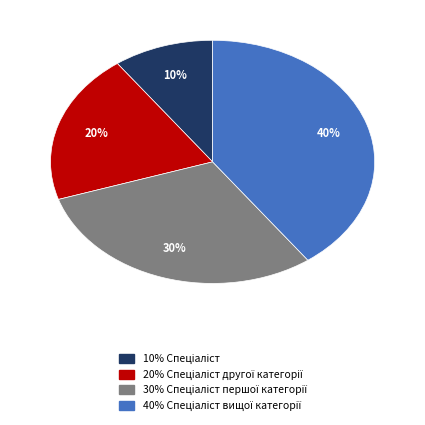

Is there any slice that represents more than half of the pie?

No